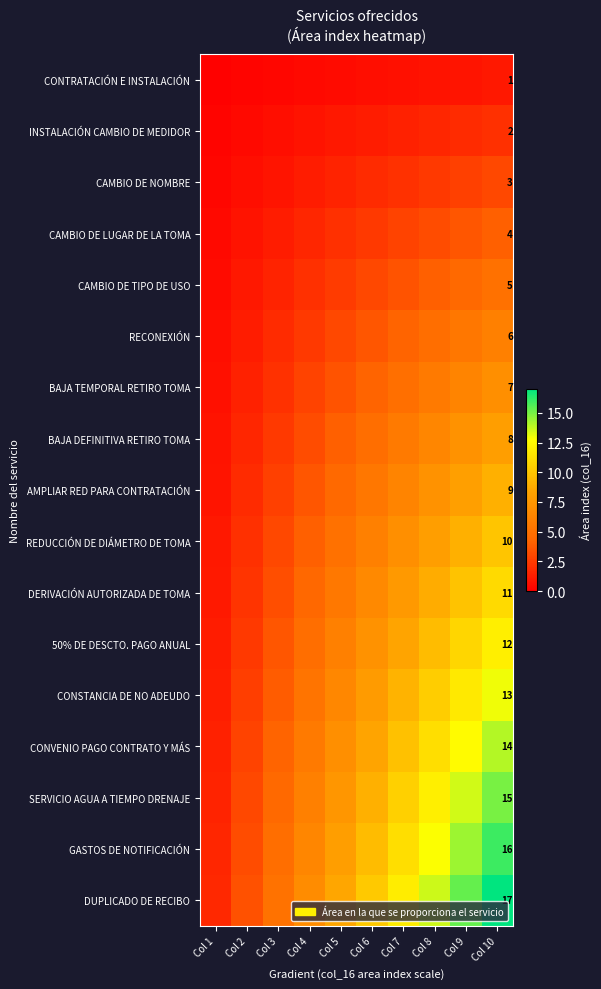

What is the total value across all series at Col 10?

153.0